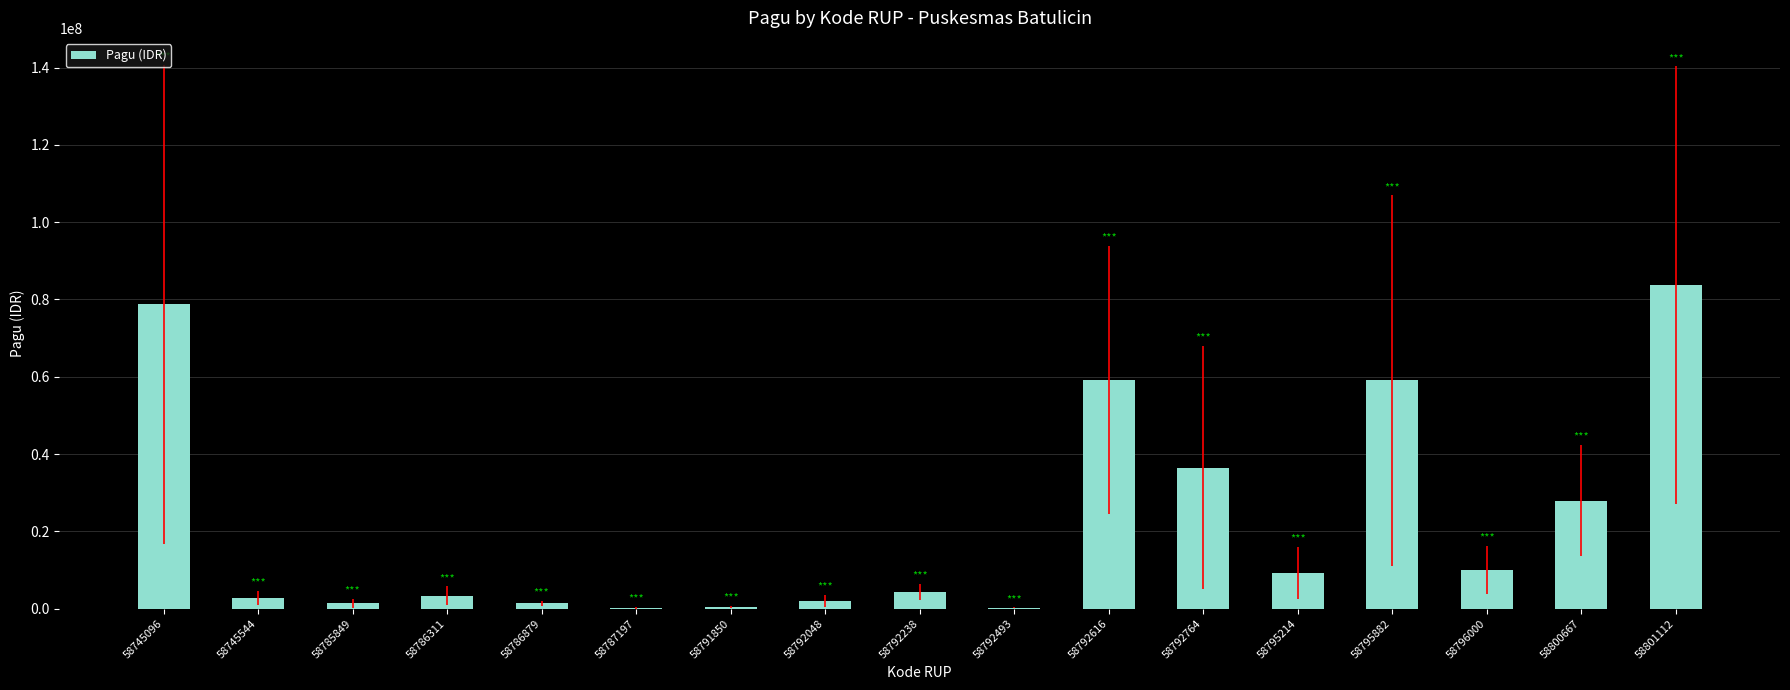

True or false: the data shows 78712000 at 58745096.

True